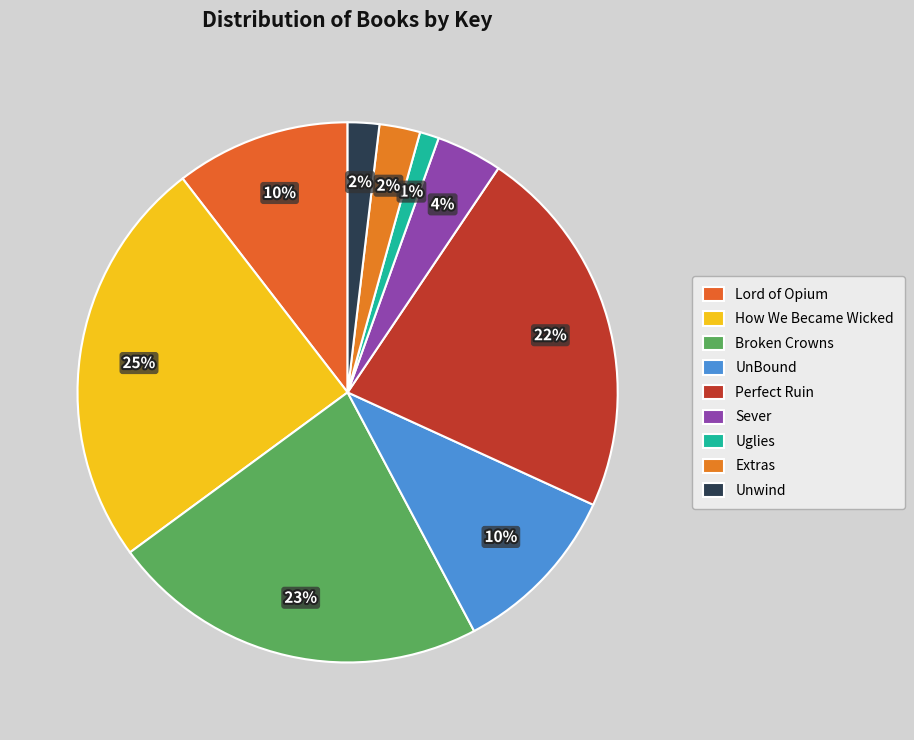

What is the smallest slice in the pie chart?

Uglies